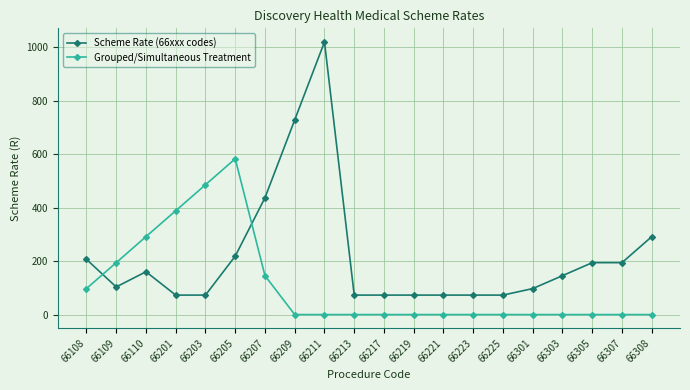

Reading left to right, transcribe all the data shown in this chart.

Scheme Rate (66xxx codes): 206.6	103.4	160.3	72.9	72.9	218.6	437.1	728.6	1020.1	72.9	72.9	72.9	72.9	72.9	72.9	97.3	145.6	194.3	194.3	291.6
Grouped/Simultaneous Treatment: 97.3	194.3	291.6	388.6	485.7	583.0	145.6	0.0	0.0	0.0	0.0	0.0	0.0	0.0	0.0	0.0	0.0	0.0	0.0	0.0